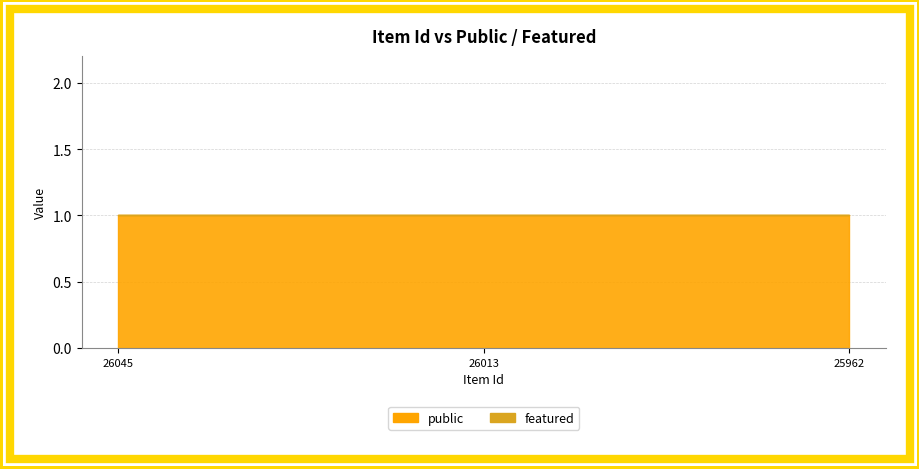

List the series in order of their peak value, lowest first.

featured, public